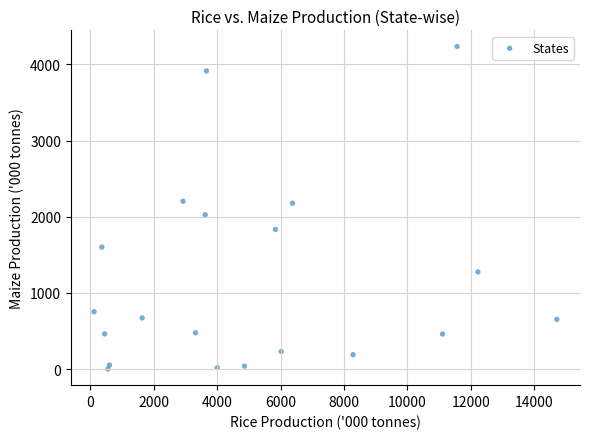

What is the range of X values (max minus min)?

14592.1